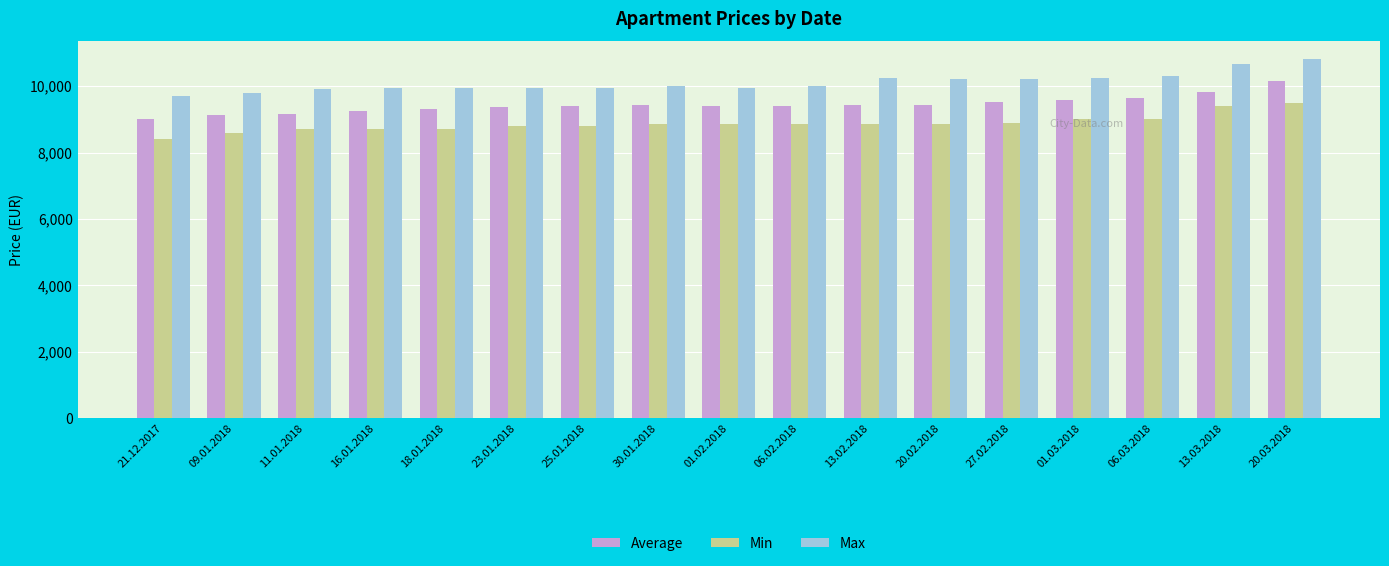

Which series has the largest total across all categories?

Max